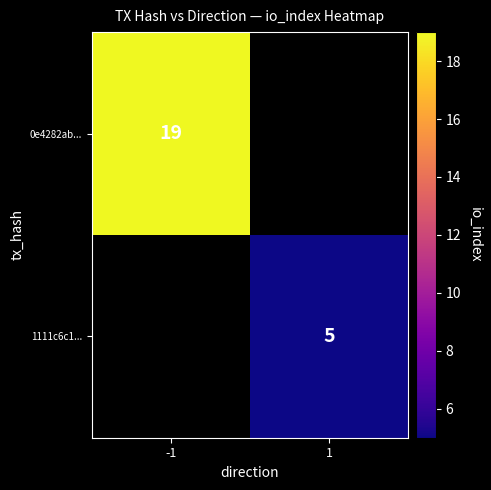

Which category has the highest value across all series?

-1